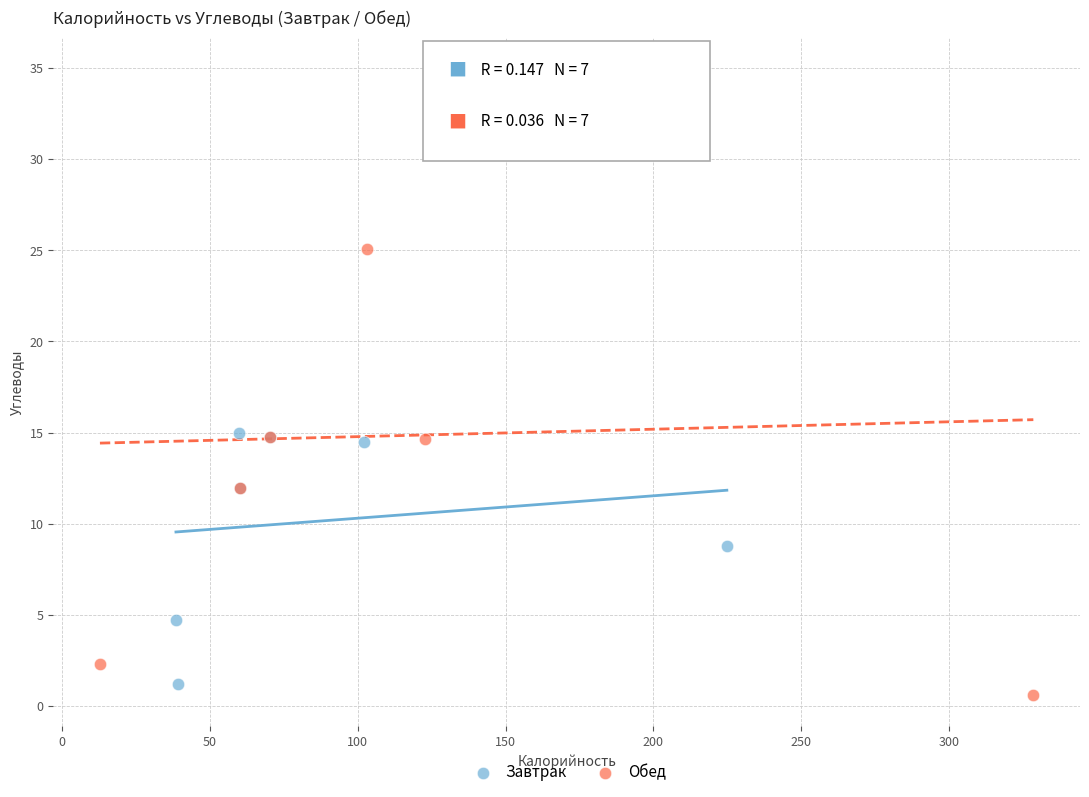

Which series has the largest Y range (max minus min)?

Обед